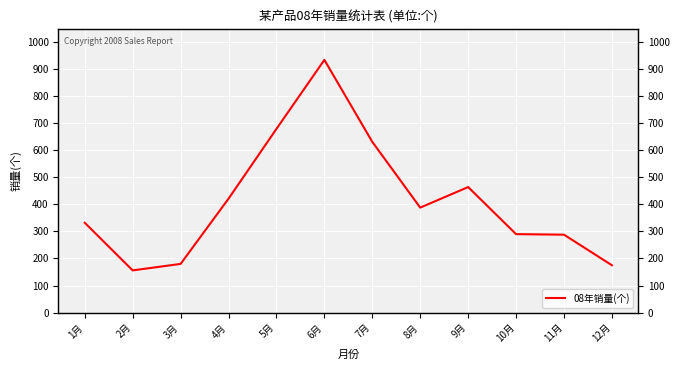

Where is the first local minimum?

2月